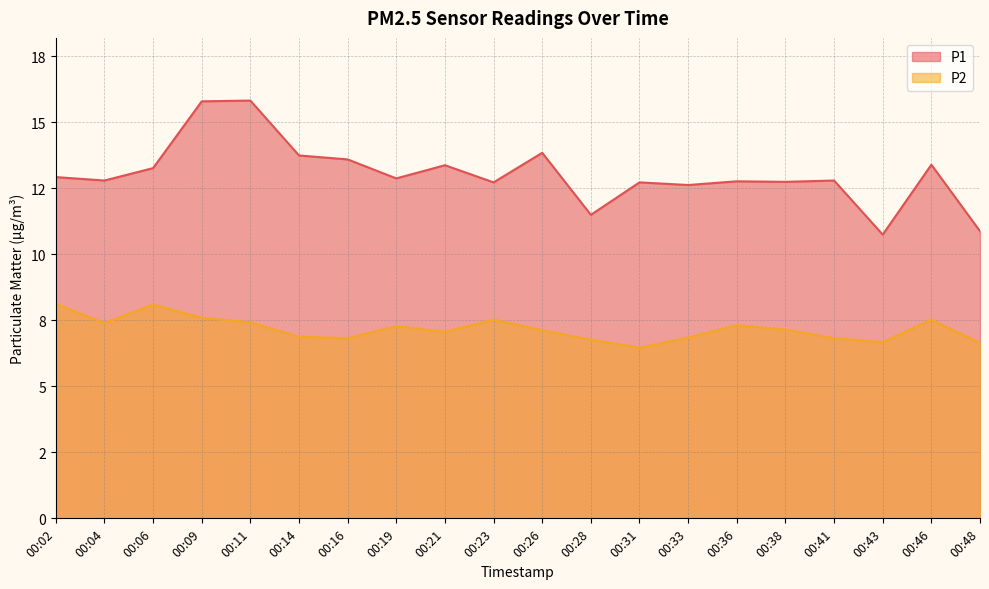

True or false: P2 and P1 cross at least once.

False